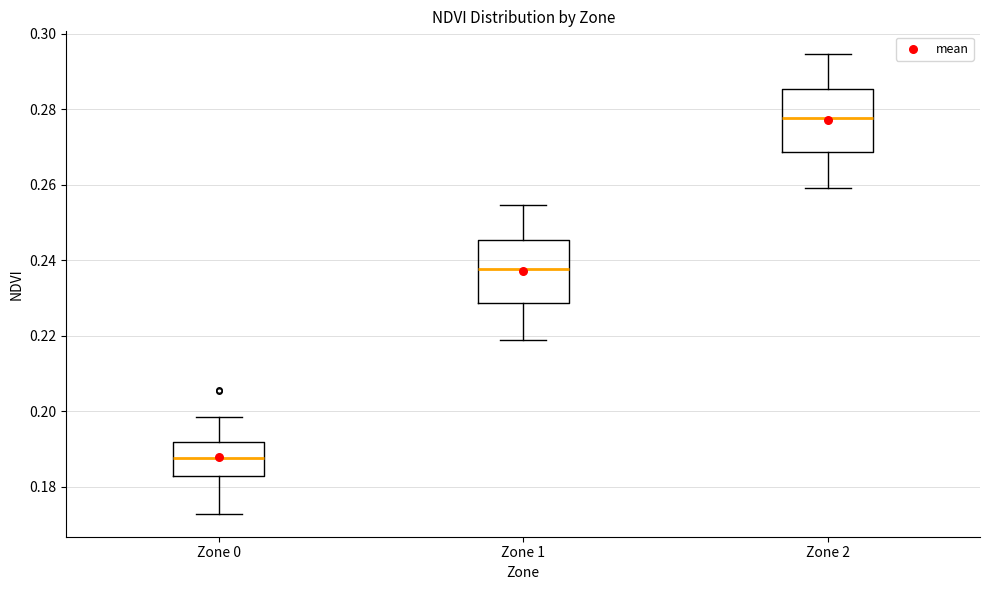

Where does the upper whisker of the box for Zone 0 end on the y-axis? The values are not printed on the chart, so give them approximately, as read against the axis.

0.198